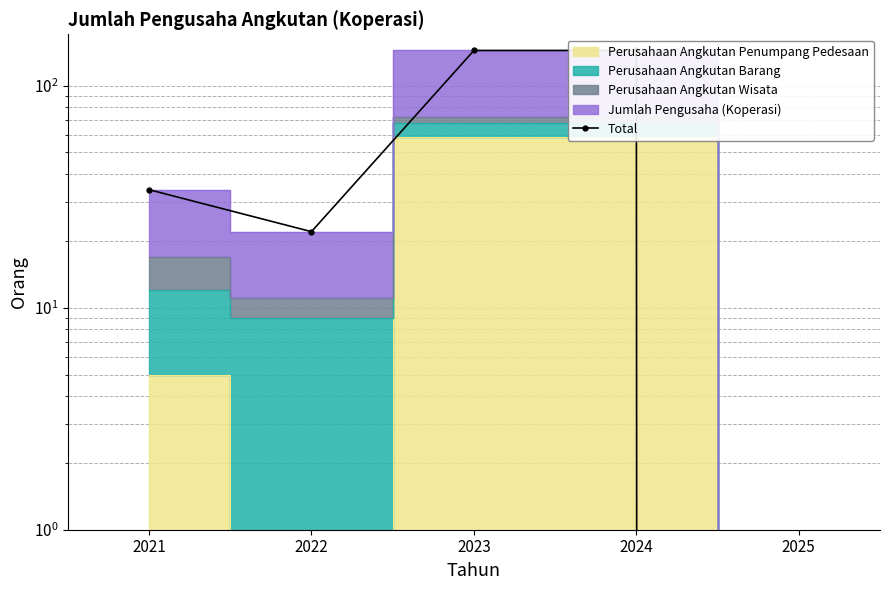

Where does the data first go above 34?

2023